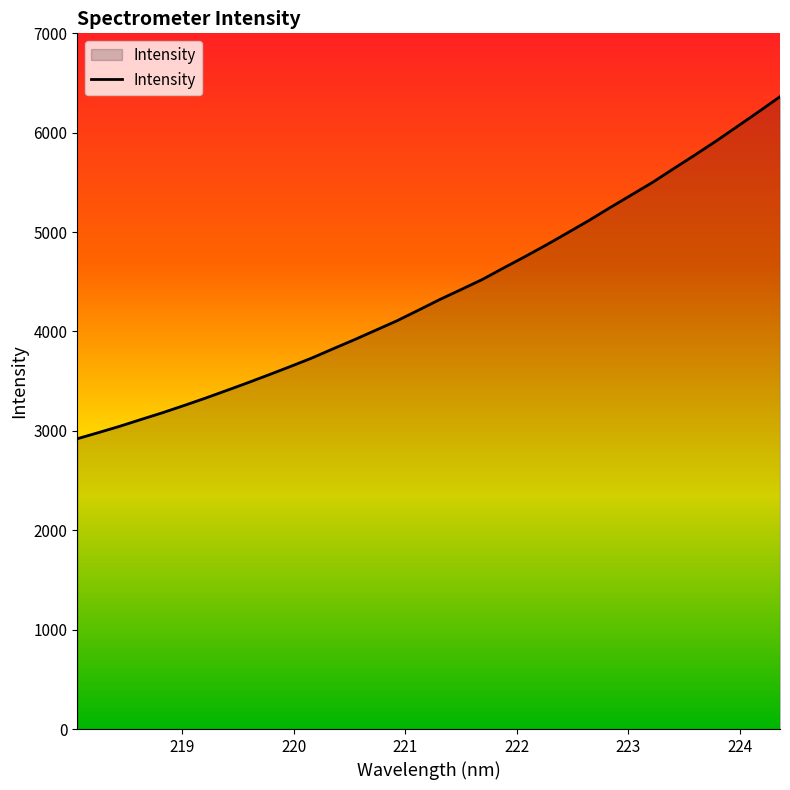

What is the greatest value displayed?

6362.7